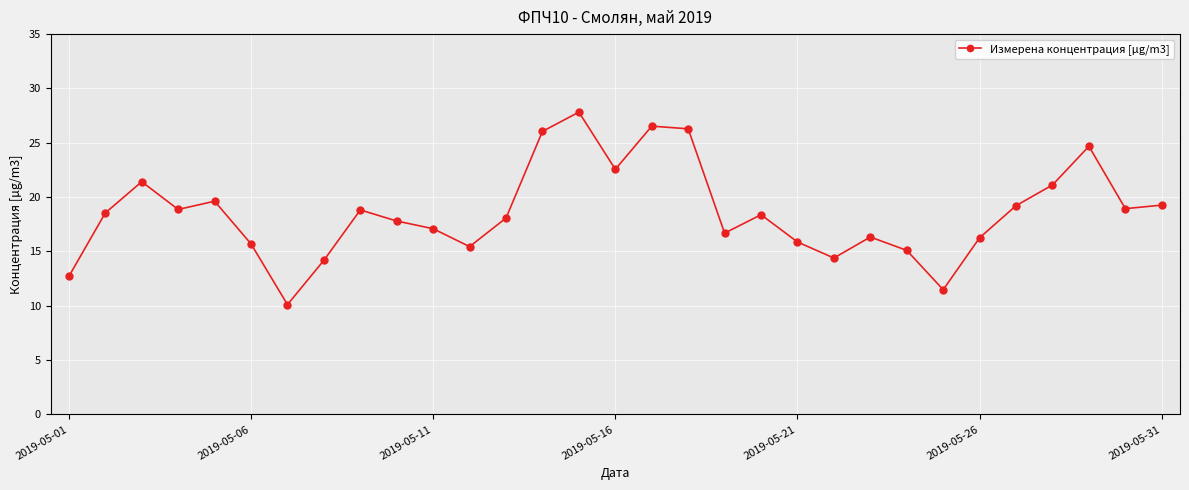

True or false: there are more than 0 points higher than both neighbors.

True